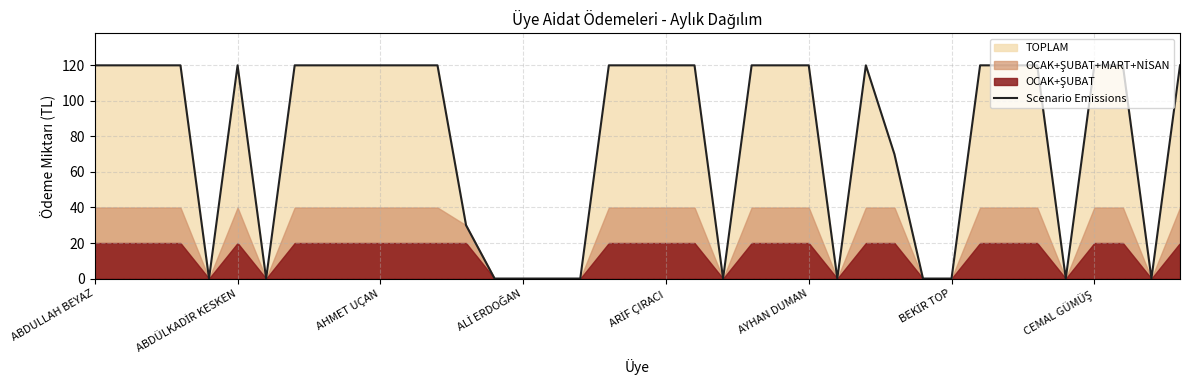

What is the maximum value for Scenario Emissions?

120